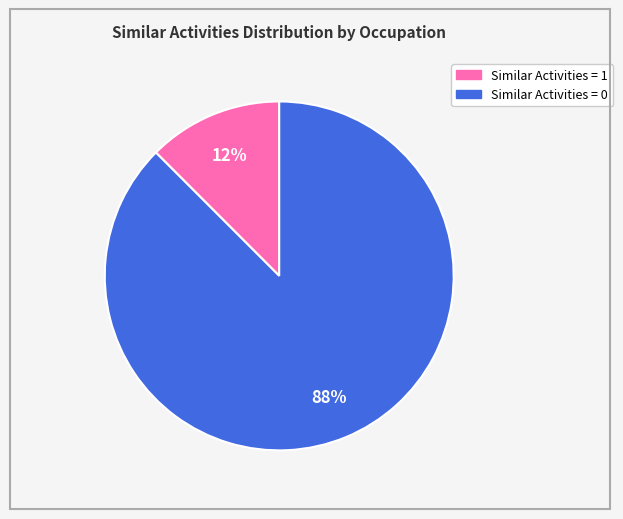

Does any single category account for the majority?

Yes